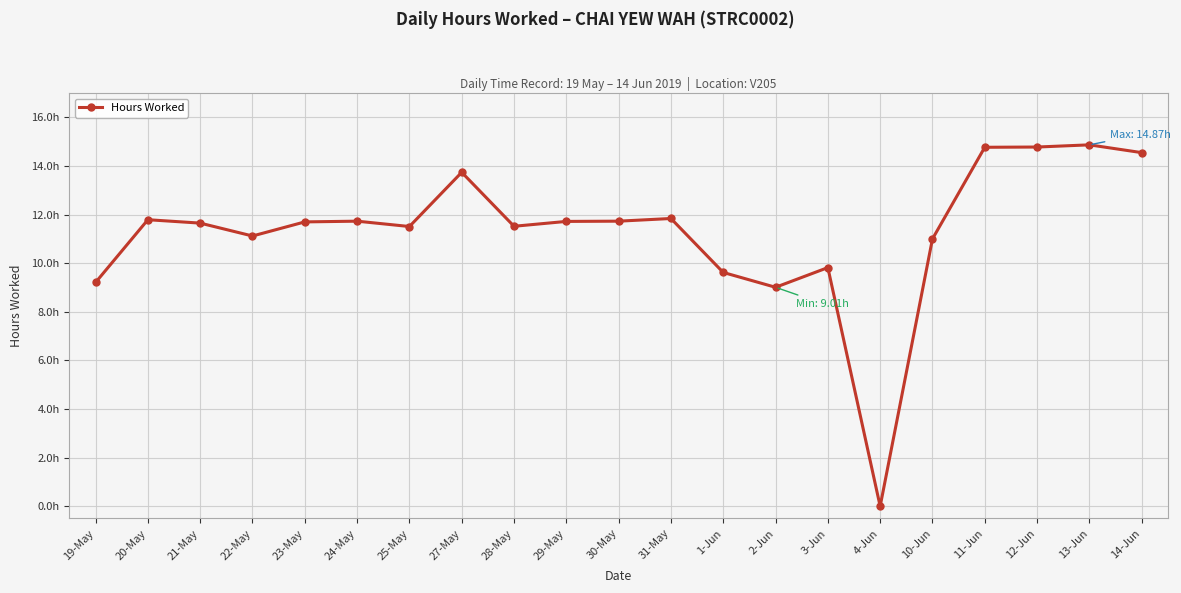

Which label corresponds to the smallest value in the chart?

4-Jun